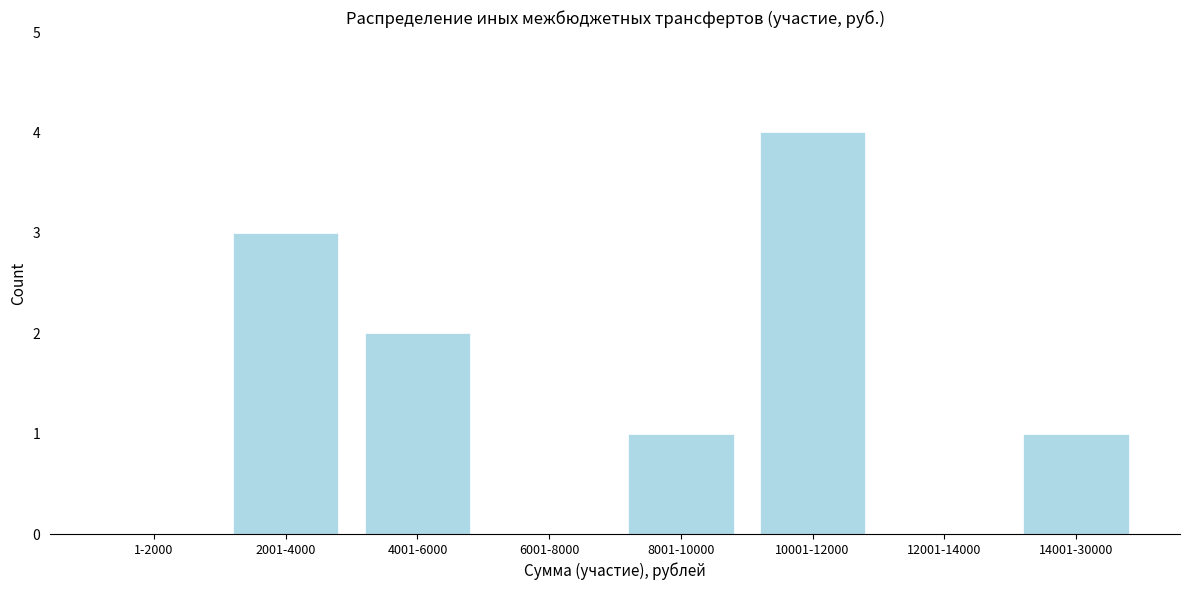

Reading left to right, list all the values displayed in this chart.

1-2000=0	2001-4000=3	4001-6000=2	6001-8000=0	8001-10000=1	10001-12000=4	12001-14000=0	14001-30000=1